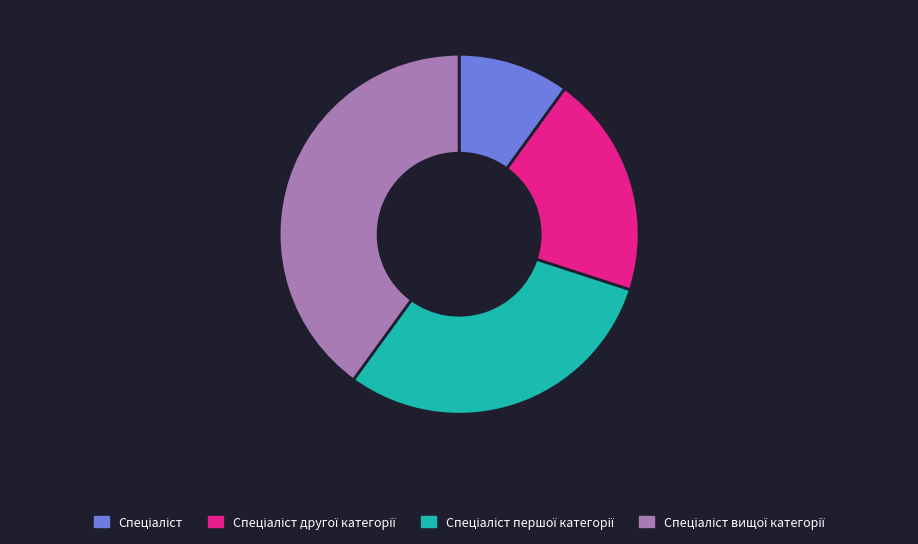

How many slices are in this pie chart?

4